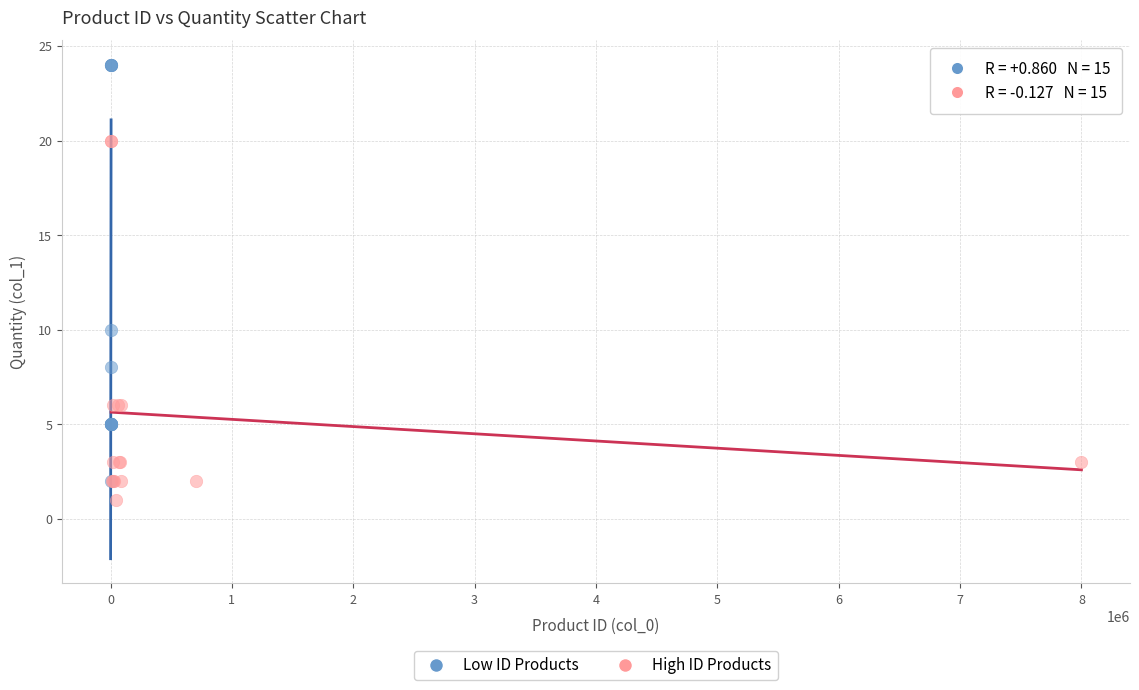

Which series has the largest Y range (max minus min)?

Low ID Products